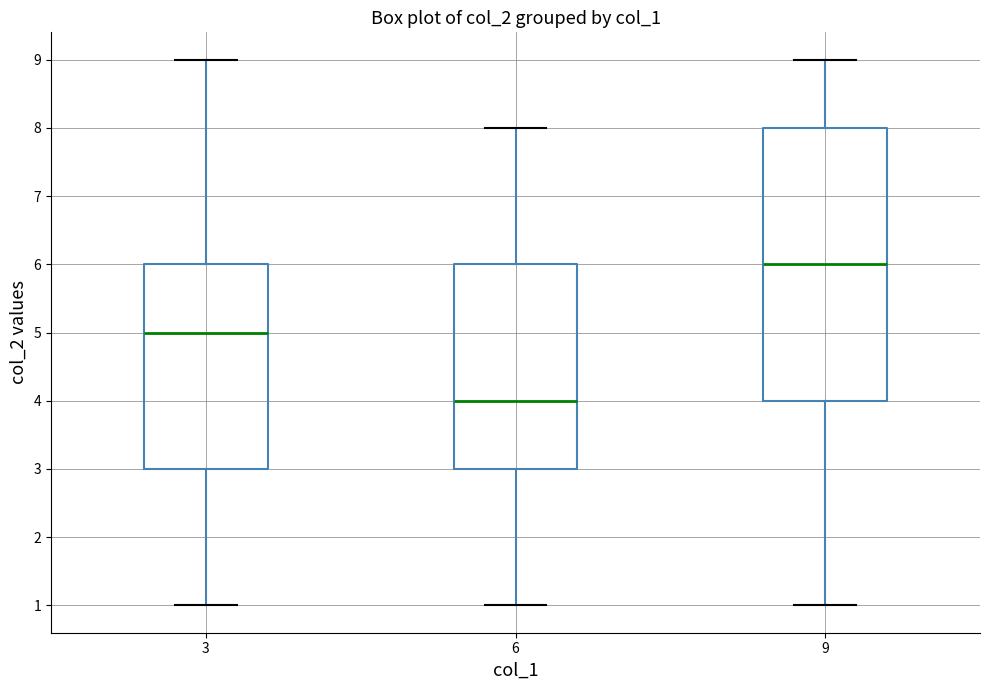

Reading left to right, read every box against the y-axis: the position of its median line, the range the box covers, and the ends of its whiskers. The values are not printed on the chart, so give them approximately, as read against the axis.

3: median 5, box 3 to 6, whiskers 1 to 9
6: median 4, box 3 to 6, whiskers 1 to 8
9: median 6, box 4 to 8, whiskers 1 to 9